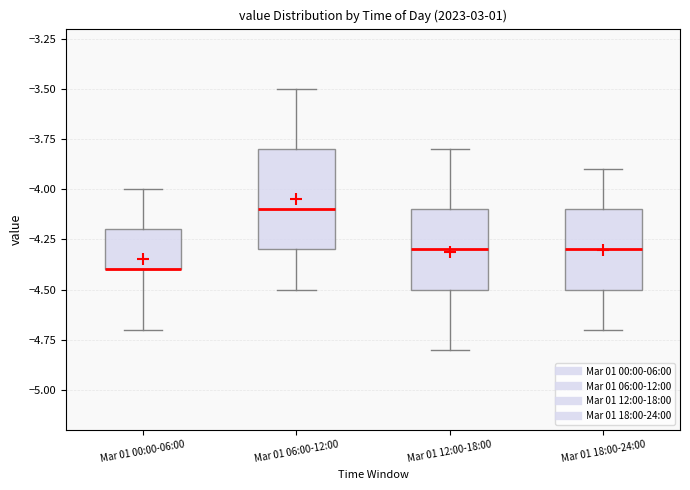

Comparing the boxes themselves (not the whiskers), which one is the tallest?

Mar 01 06:00-12:00